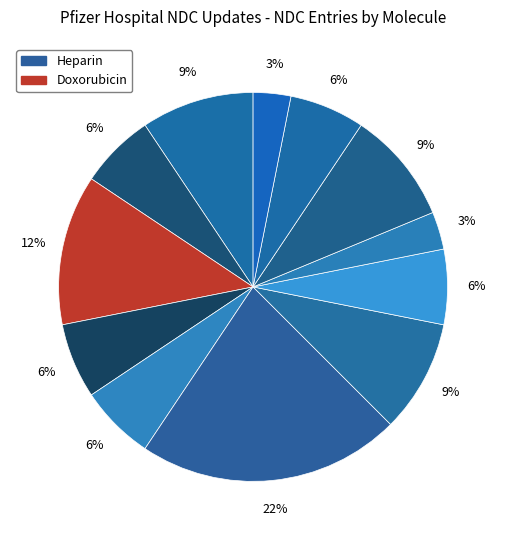

How many slices are in this pie chart?

12